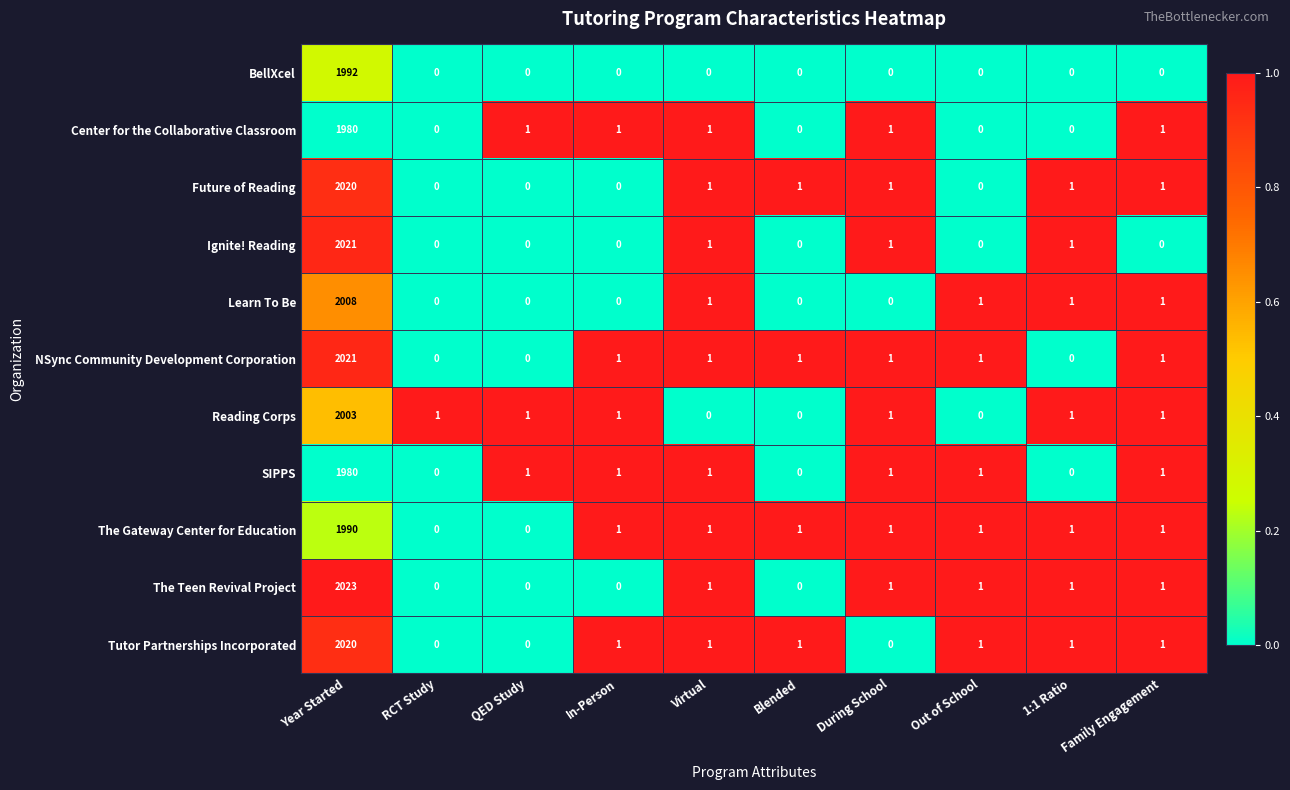

What is the sum of all The Teen Revival Project values?

2028